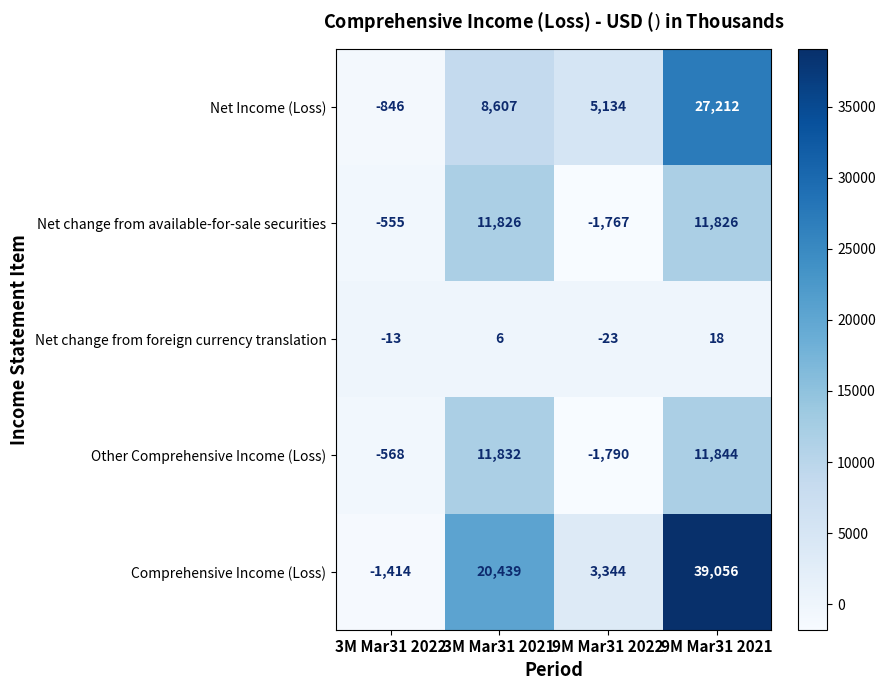

Reading left to right, transcribe all the data shown in this chart.

Net Income (Loss): -846	8607	5134	27212
Net change from available-for-sale securities: -555	11826	-1767	11826
Net change from foreign currency translation: -13	6	-23	18
Other Comprehensive Income (Loss): -568	11832	-1790	11844
Comprehensive Income (Loss): -1414	20439	3344	39056